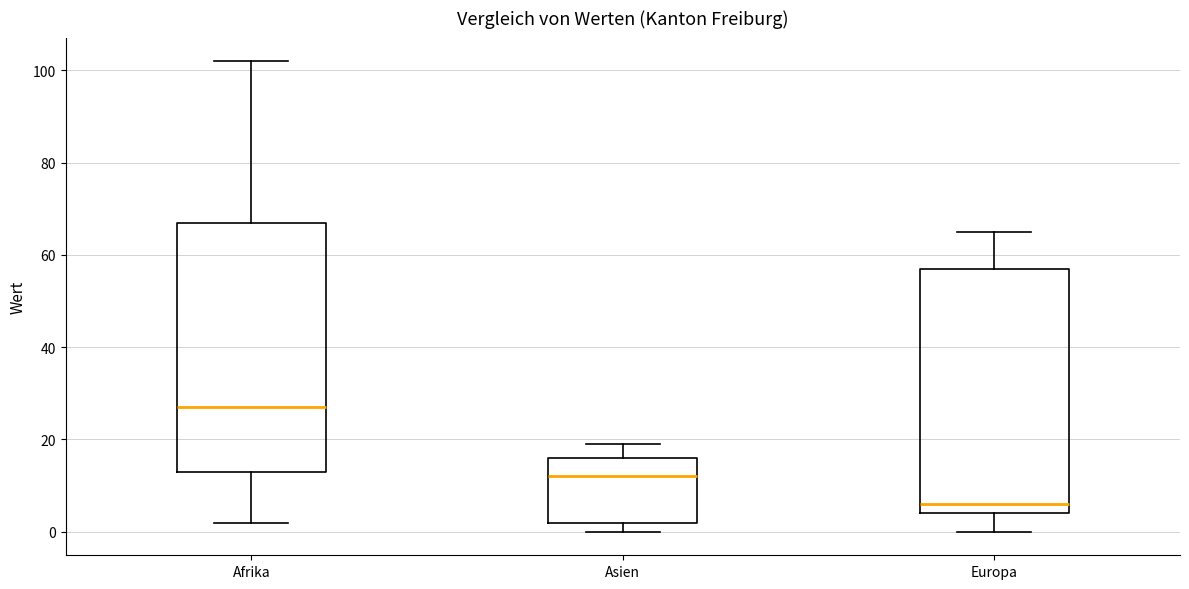

Where is the upper edge of the box for Afrika on the y-axis? The values are not printed on the chart, so give them approximately, as read against the axis.

68